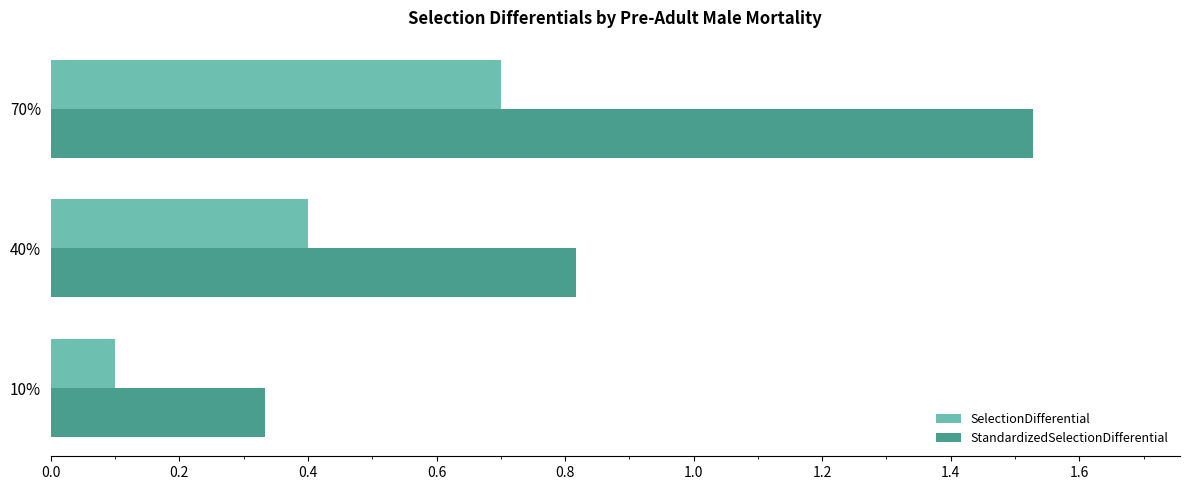

At which label does StandardizedSelectionDifferential reach its peak?

70%